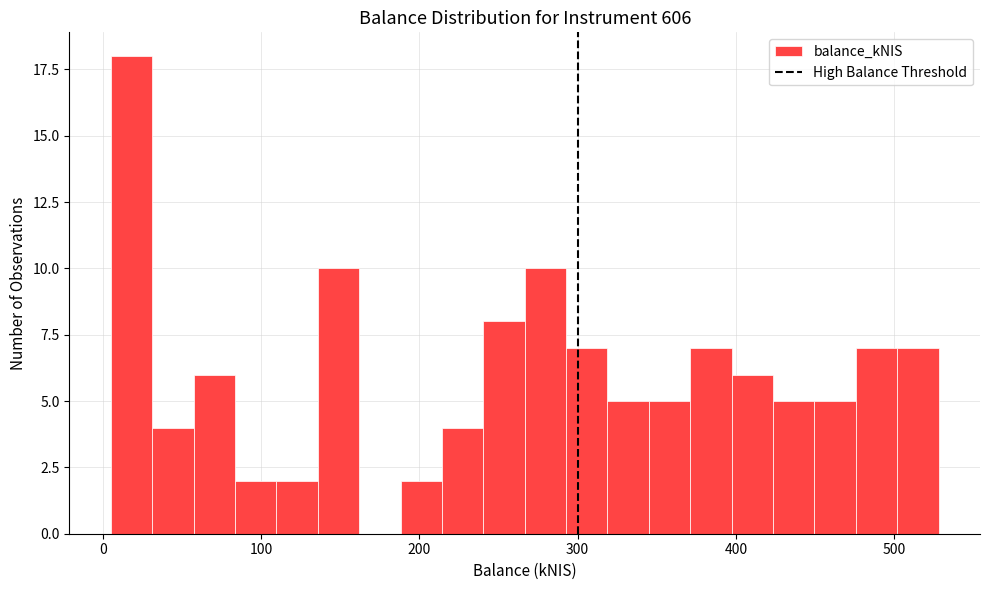

Around what value on the x-axis is the tallest bar? Give the approximate position of its centre, as read against the axis.

20